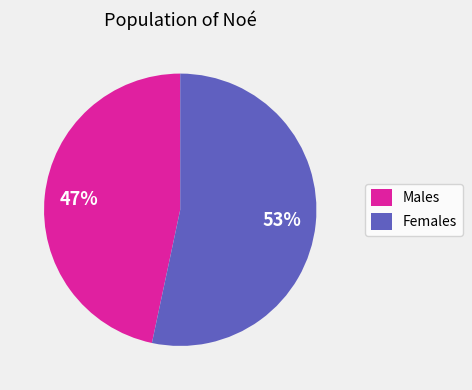

Count the number of slices in the pie.

2